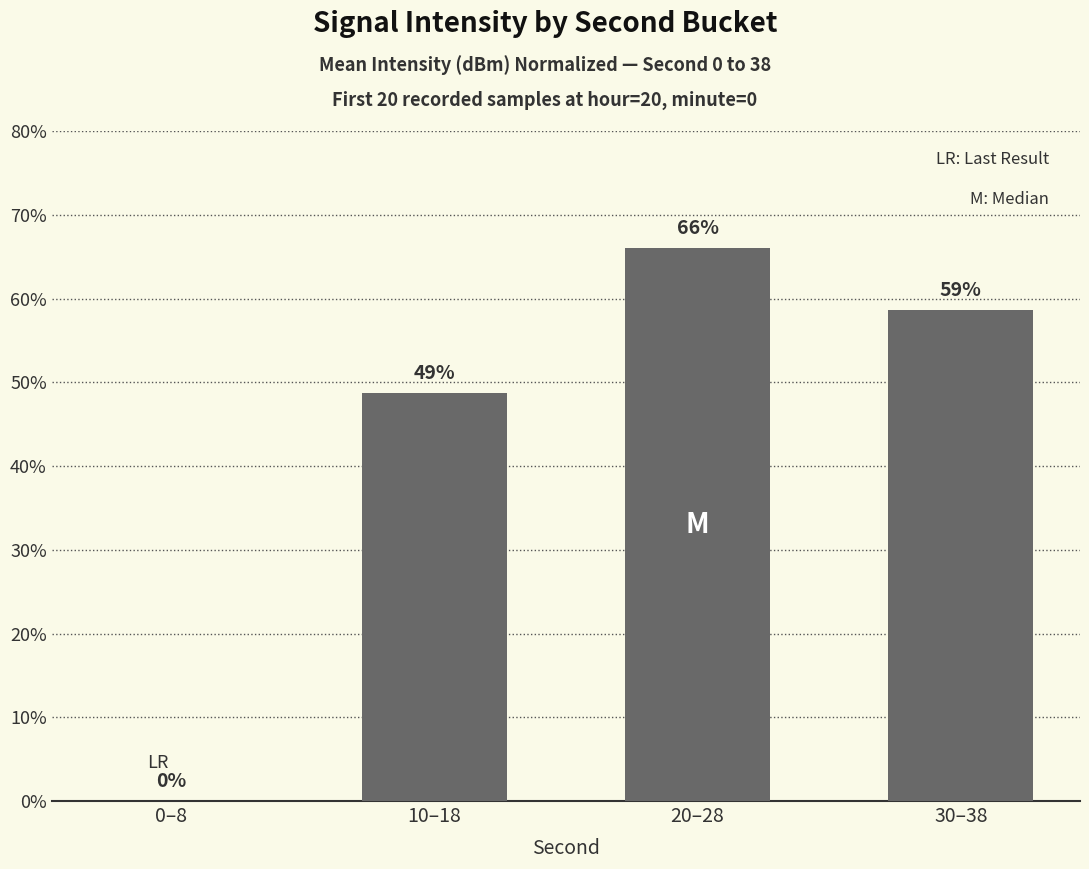

At which label is the value closest to 33?

10–18